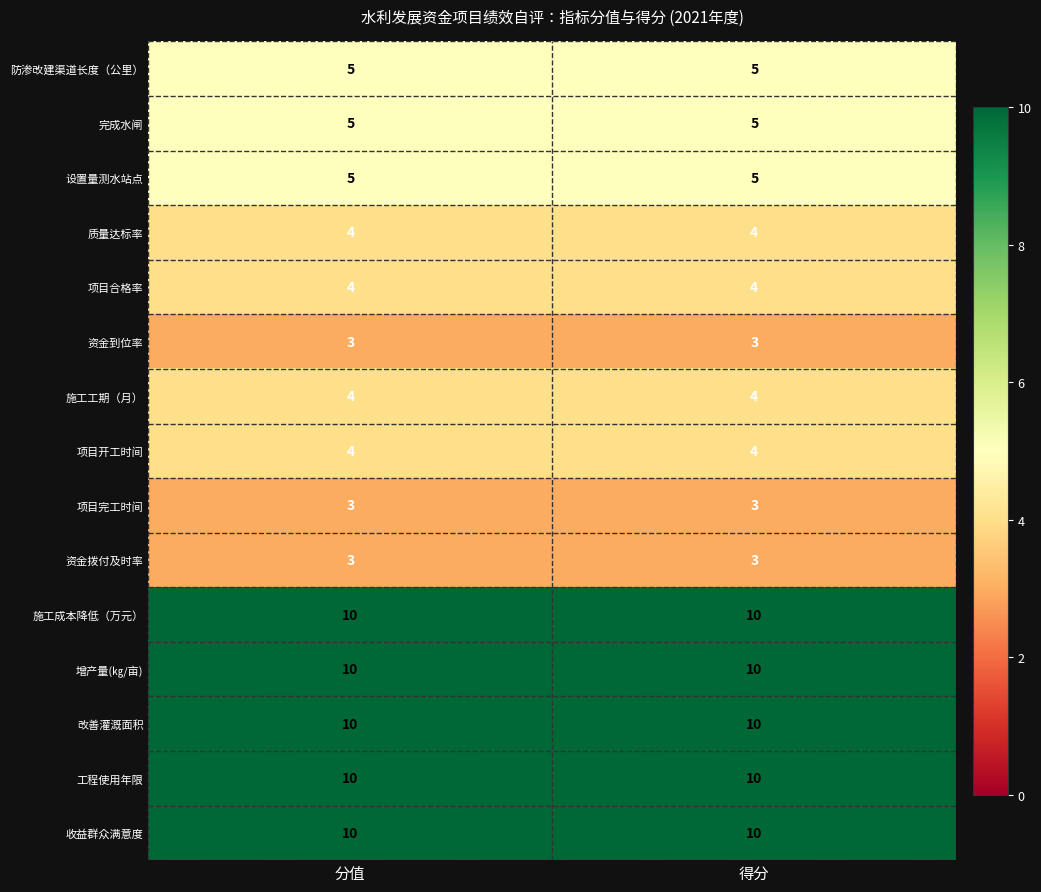

What is the greatest value displayed?

10